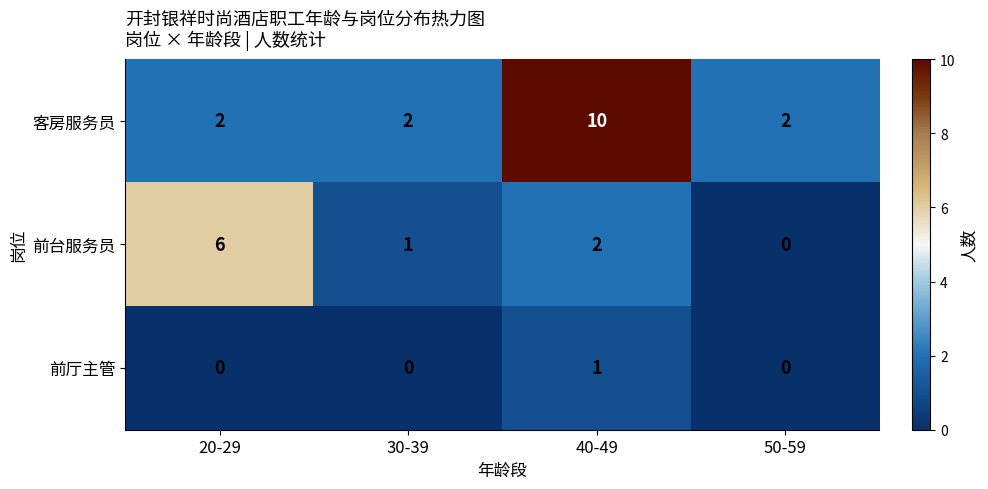

The value of 客房服务员 at 50-59 is 2. True or false?

True